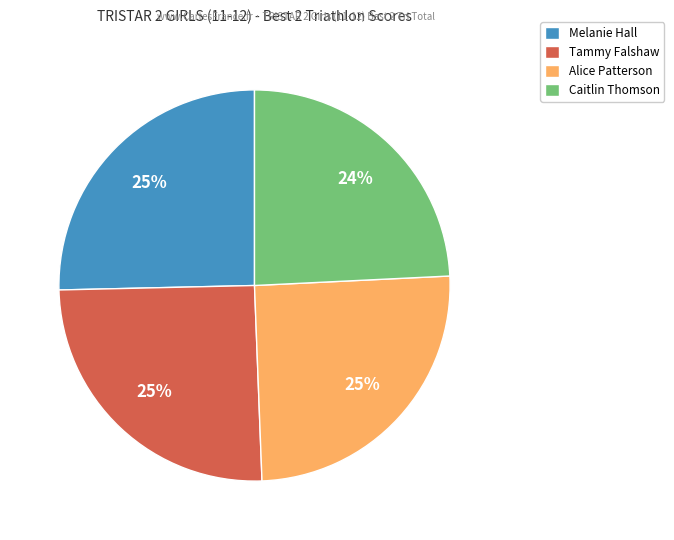

Is there any slice that represents more than half of the pie?

No